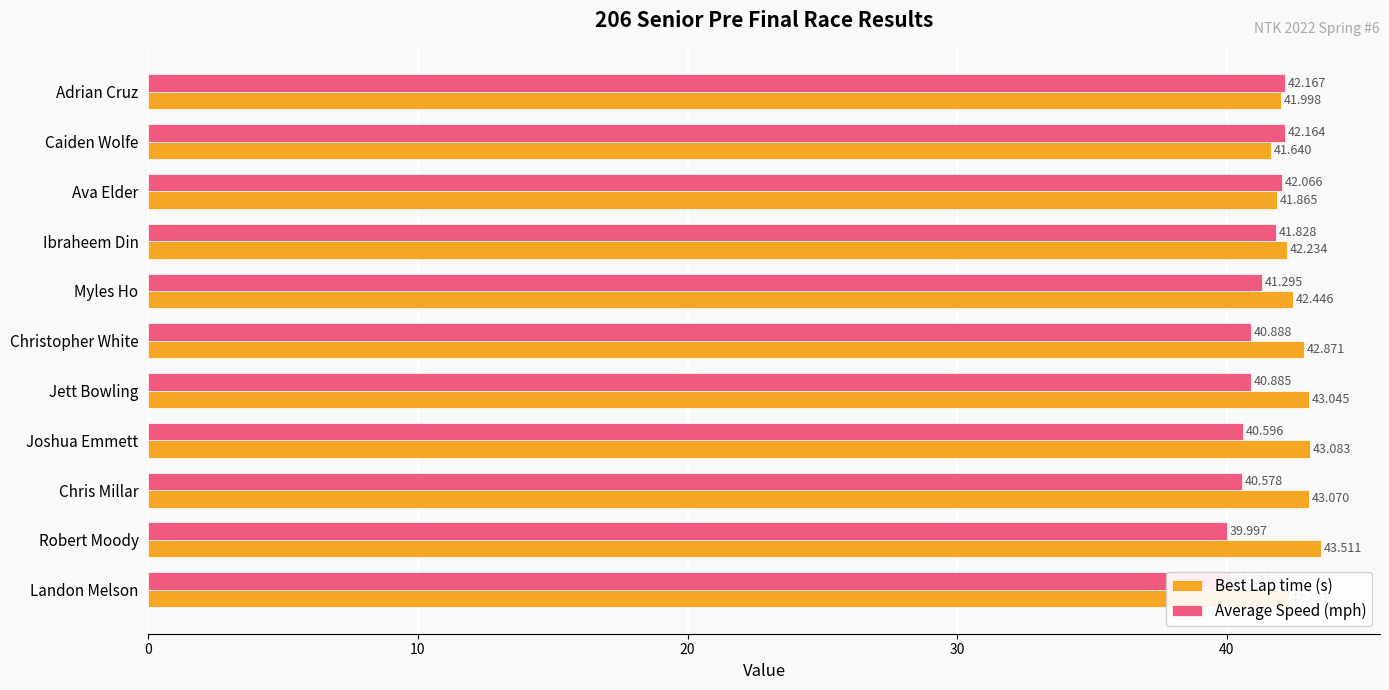

What is the smallest value displayed?

40.0